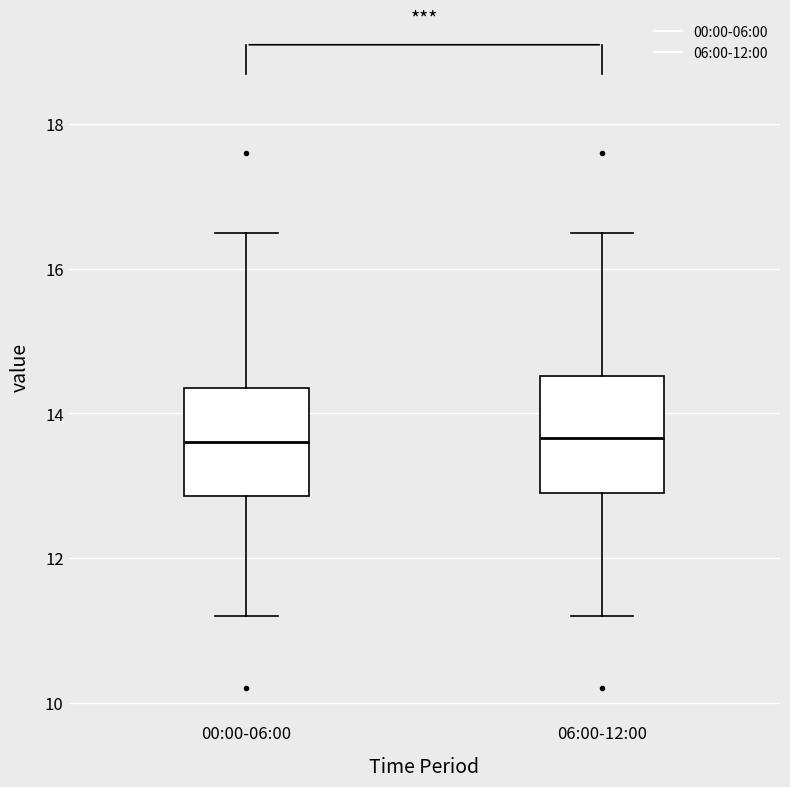

Reading left to right, transcribe this box plot: for each box, give where its median line is, the range the box spans, and where its two whiskers end, as read against the y-axis. The values are not printed on the chart, so give them approximately, as read against the axis.

00:00-06:00: median 13.6, box 12.8 to 14.4, whiskers 11.2 to 16.6
06:00-12:00: median 13.6, box 12.8 to 14.6, whiskers 11.2 to 16.6